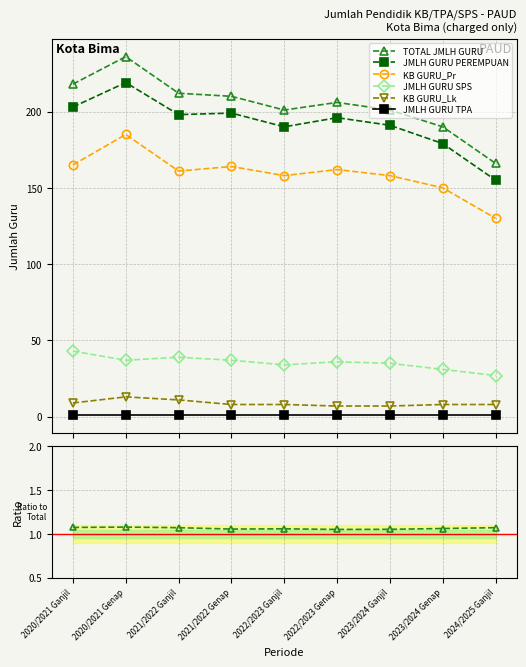

What is the value of the TOTAL JMLH GURU point at the 4th from the left?

210